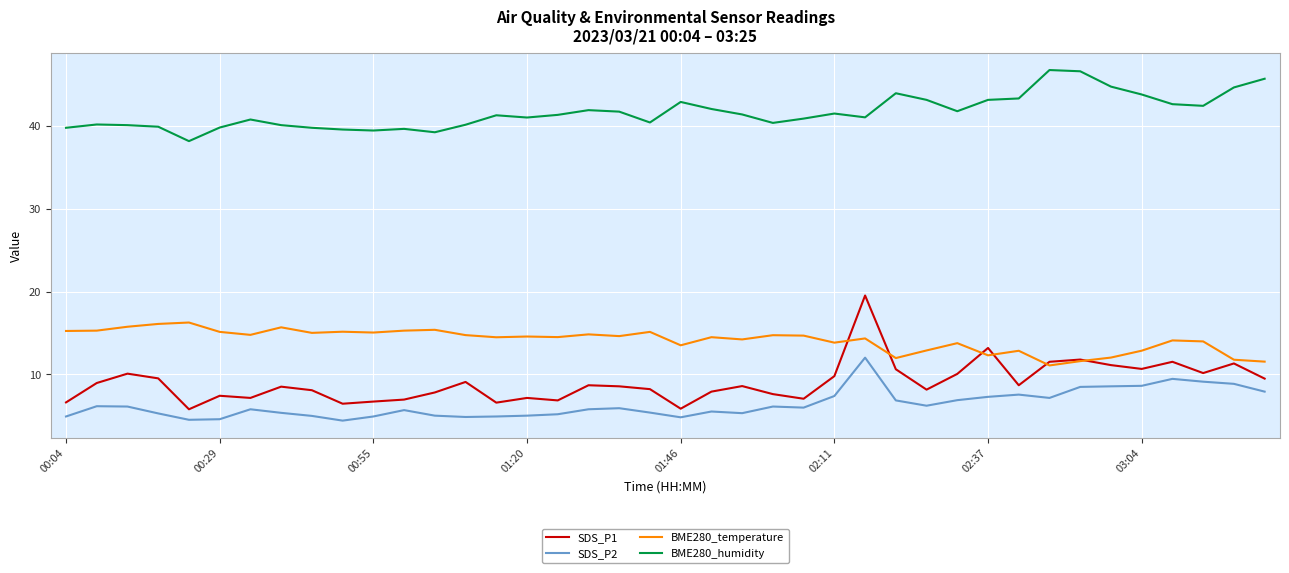

Rank the series by their maximum value, from highest to lowest.

BME280_humidity, SDS_P1, BME280_temperature, SDS_P2